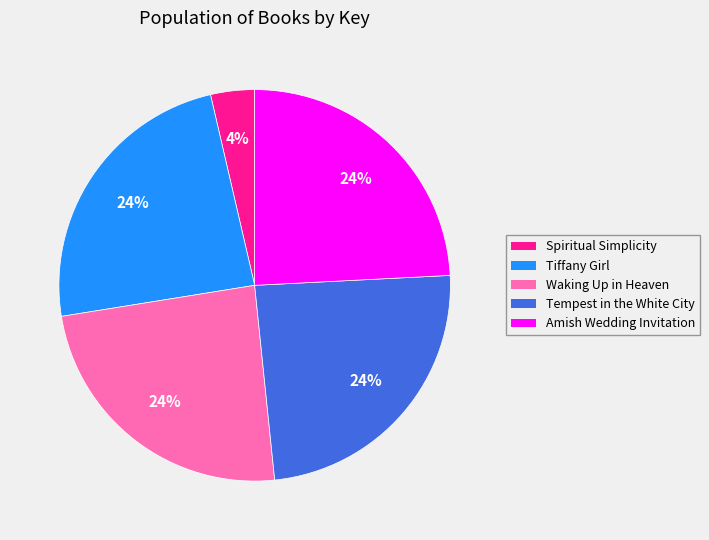

To the nearest percent, what is the combined percentage of Spiritual Simplicity and Amish Wedding Invitation?

28%